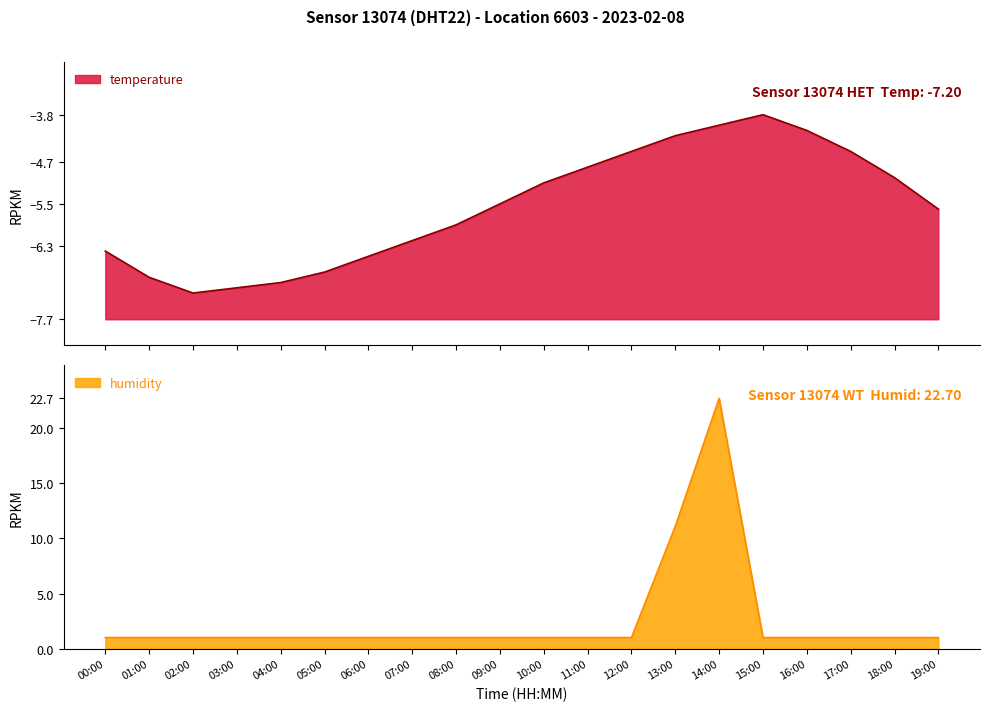

Does the chart have visible grid lines?

No